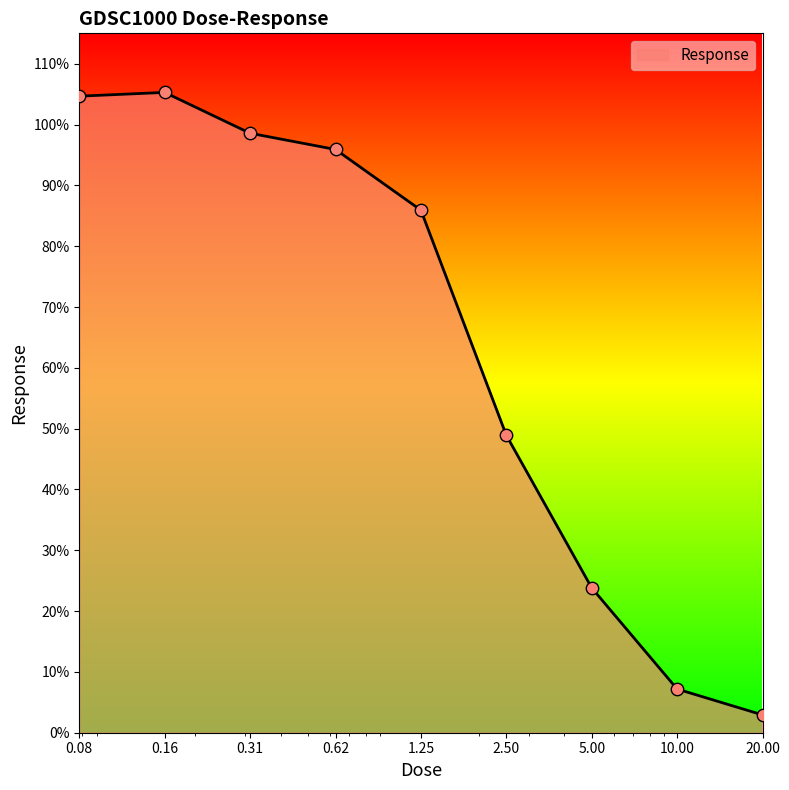

What is the maximum value shown in the chart?

105.3